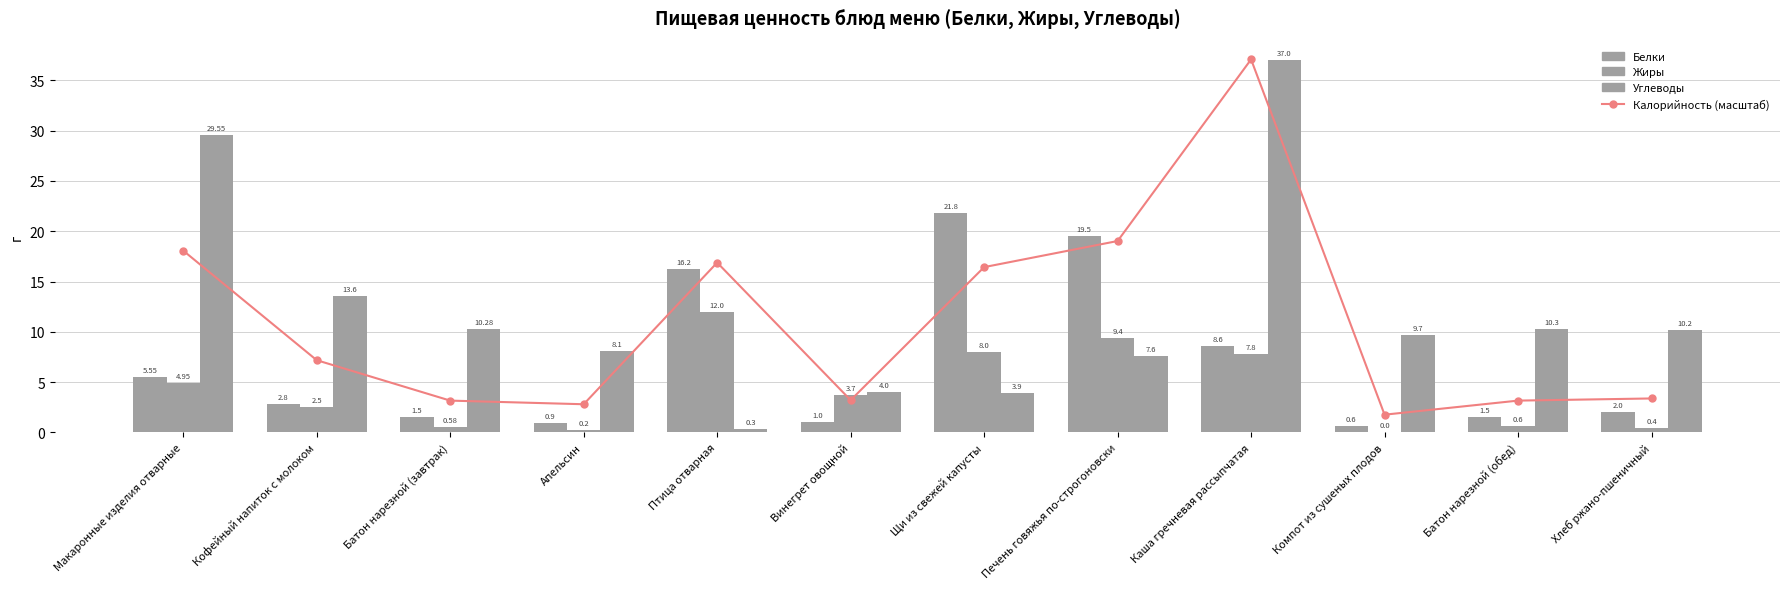

What position from the right is Батон нарезной (обед)?

2